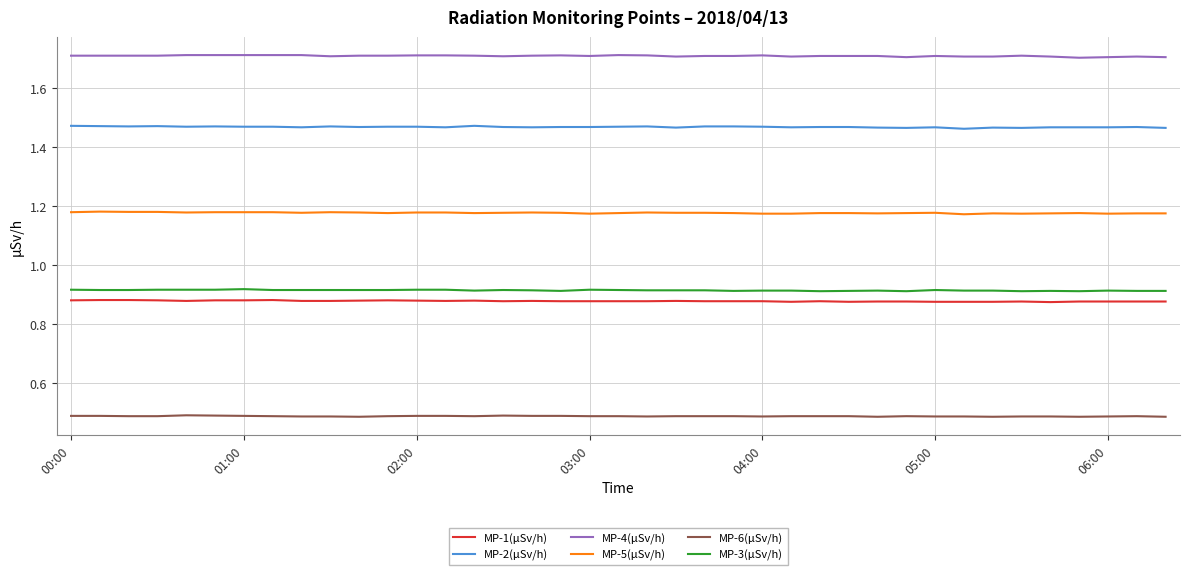

Which series has the largest total across all categories?

MP-4(µSv/h)